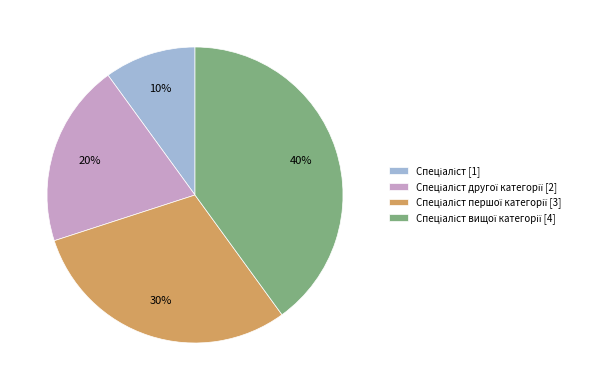

To the nearest percent, what is the difference between the largest and smallest slice percentages?

30%